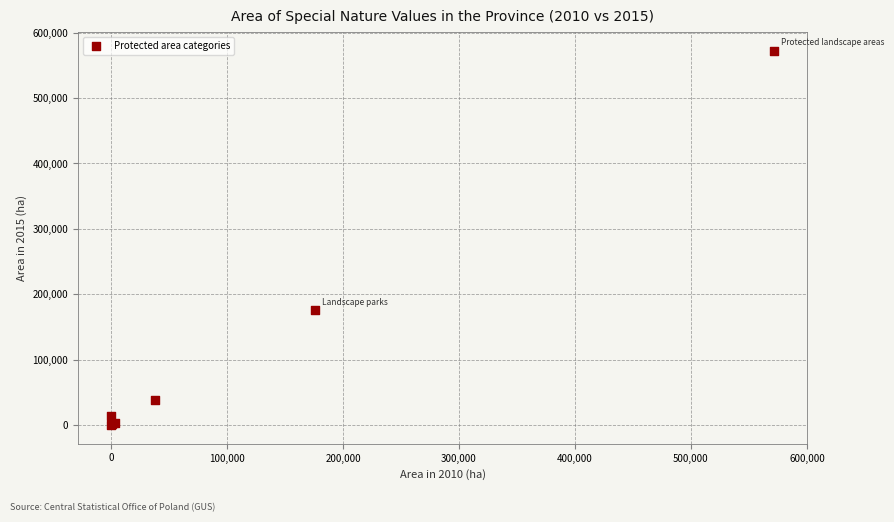

What Y value in the scatter plot is closest to 286148?

175755.0